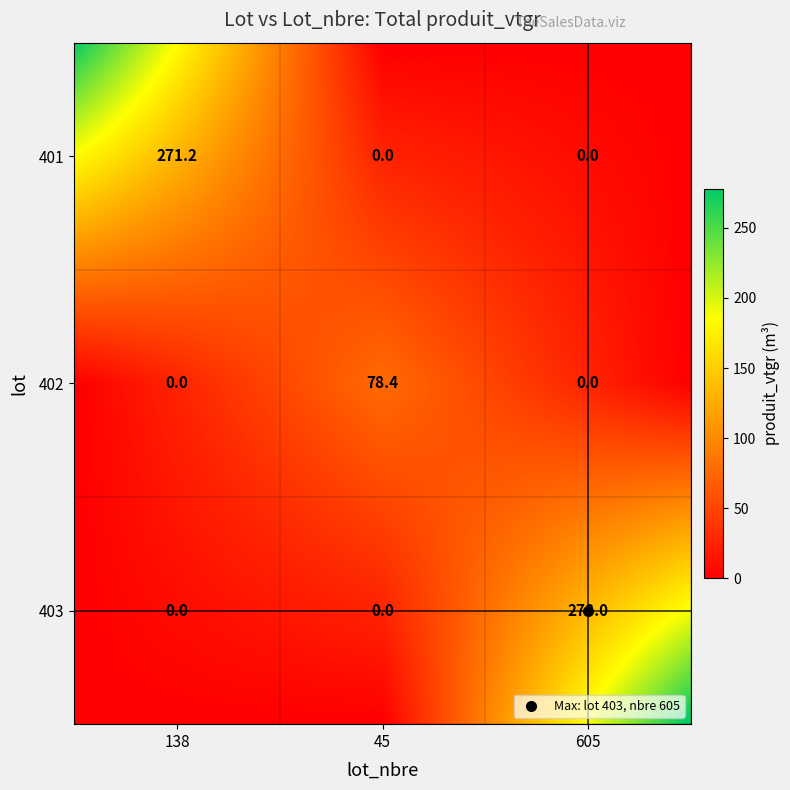

What is the difference between the maximum and second lowest values in the 403 series?

278.0